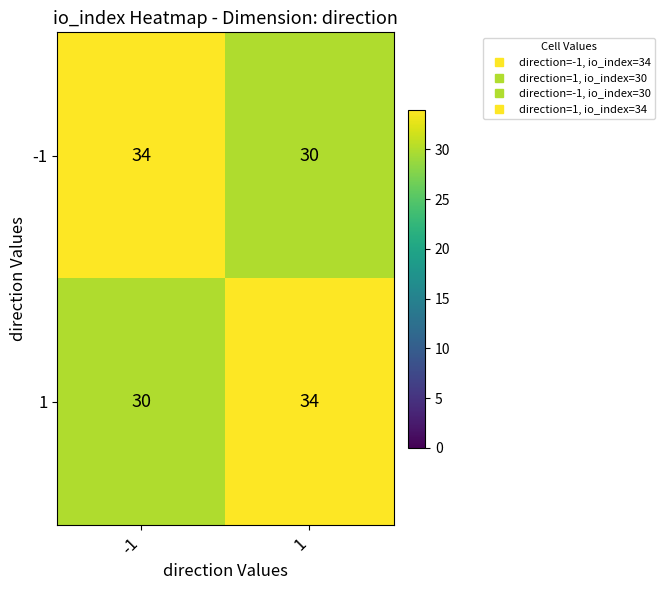

At how many categories does at least one series exceed 33?

2